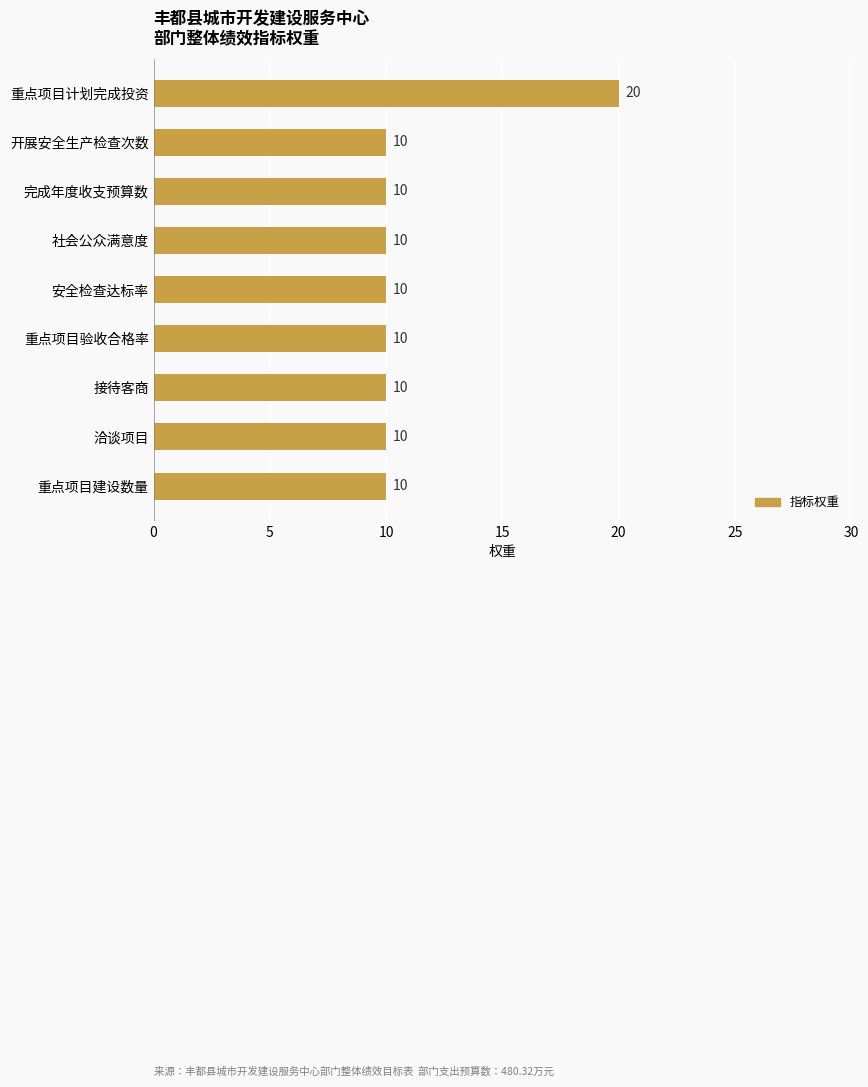

Approximately how many times larger is the value at 社会公众满意度 compared to 重点项目建设数量?

1.0